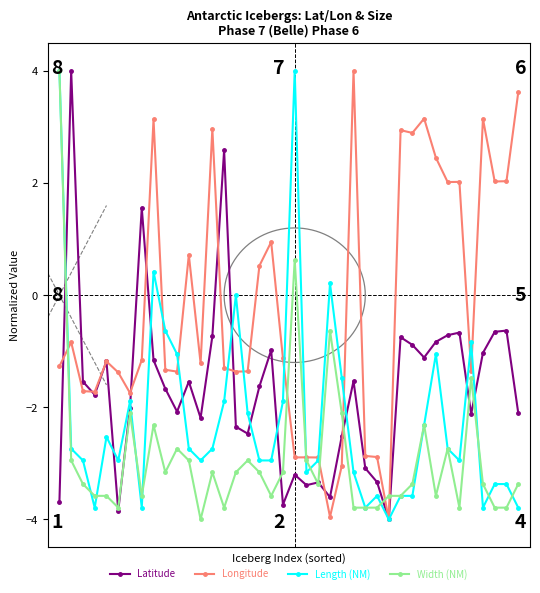

Reading right to left, list all the values displayed in this chart.

Latitude: -2.1	-0.6	-0.7	-1.0	-2.1	-0.7	-0.7	-0.8	-1.1	-0.9	-0.7	-4.0	-3.3	-3.1	-1.5	-2.5	-3.6	-3.3	-3.4	-3.2	-3.7	-1.0	-1.6	-2.5	-2.3	2.6	-0.7	-2.2	-1.5	-2.1	-1.7	-1.2	1.6	-2.0	-3.8	-1.2	-1.8	-1.5	4.0	-3.7
Longitude: 3.6	2.0	2.0	3.1	-1.4	2.0	2.0	2.5	3.2	2.9	2.9	-4.0	-2.9	-2.9	4.0	-3.0	-4.0	-2.9	-2.9	-2.9	-1.1	0.9	0.5	-1.4	-1.4	-1.3	3.0	-1.2	0.7	-1.4	-1.3	3.1	-1.2	-1.7	-1.4	-1.2	-1.7	-1.7	-0.8	-1.3
Length (NM): -3.8	-3.4	-3.4	-3.8	-0.8	-2.9	-2.7	-1.1	-2.3	-3.6	-3.6	-4.0	-3.6	-3.8	-3.2	-1.5	0.2	-2.9	-3.2	4.0	-1.9	-2.9	-2.9	-2.1	0.0	-1.9	-2.7	-2.9	-2.7	-1.1	-0.6	0.4	-3.8	-1.9	-2.9	-2.5	-3.8	-2.9	-2.7	4.0
Width (NM): -3.4	-3.8	-3.8	-3.4	-1.5	-3.8	-2.7	-3.6	-2.3	-3.4	-3.6	-3.6	-3.8	-3.8	-3.8	-2.1	-0.6	-3.4	-2.9	0.6	-3.2	-3.6	-3.2	-2.9	-3.2	-3.8	-3.2	-4.0	-2.9	-2.7	-3.2	-2.3	-3.6	-2.1	-3.8	-3.6	-3.6	-3.4	-2.9	4.0